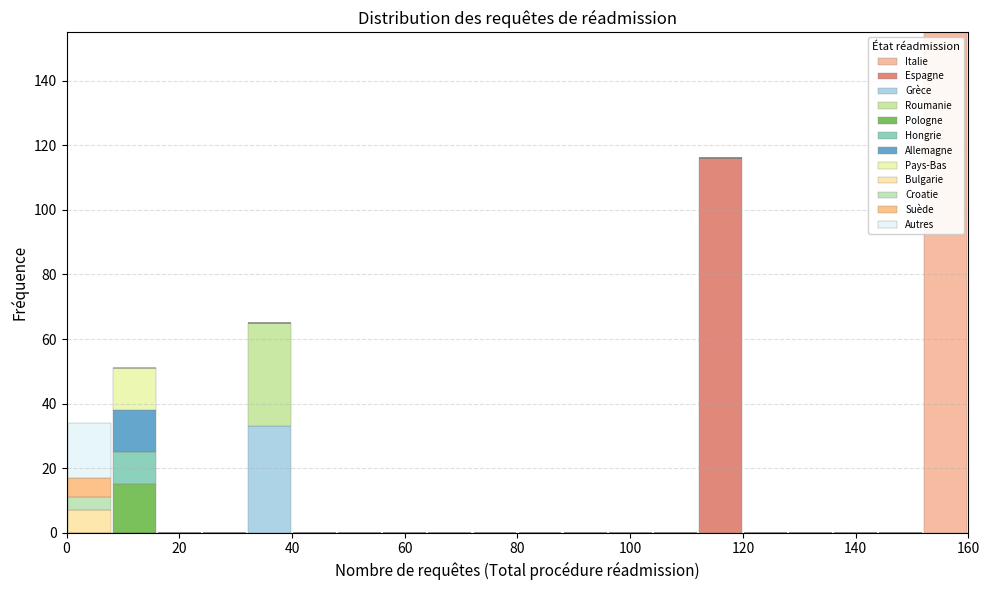

Reading left to right, transcribe this chart: for each stacked bar, give the range it covers on the x-axis and its total height. The values are not printed on the chart, so give them approximately, as read against the axis.

0 to 8: 34
8 to 16: 52
16 to 24: 0
24 to 32: 0
32 to 40: 66
40 to 48: 0
48 to 56: 0
56 to 64: 0
64 to 72: 0
72 to 80: 0
80 to 88: 0
88 to 96: 0
96 to 104: 0
104 to 112: 0
112 to 120: 116
120 to 128: 0
128 to 136: 0
136 to 144: 0
144 to 152: 0
152 to 160: 156